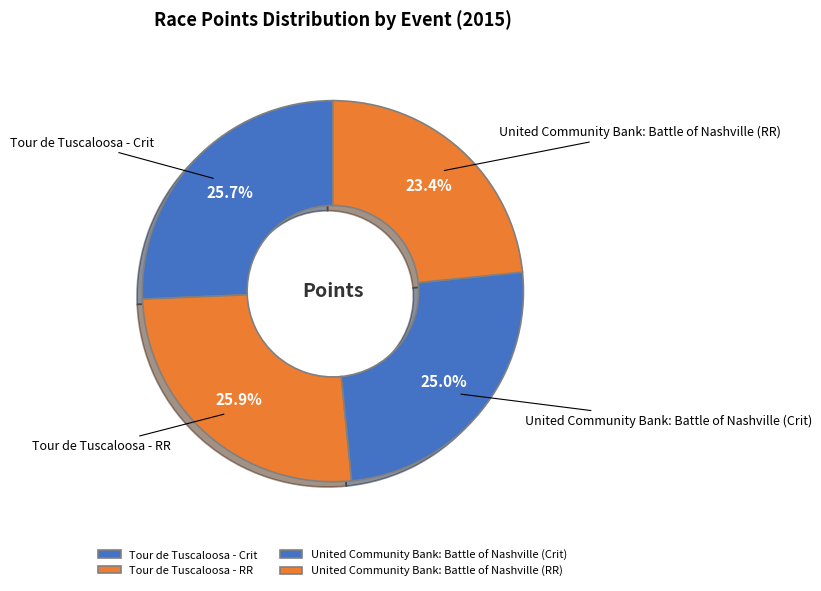

What is the largest slice in the pie chart?

Tour de Tuscaloosa - RR